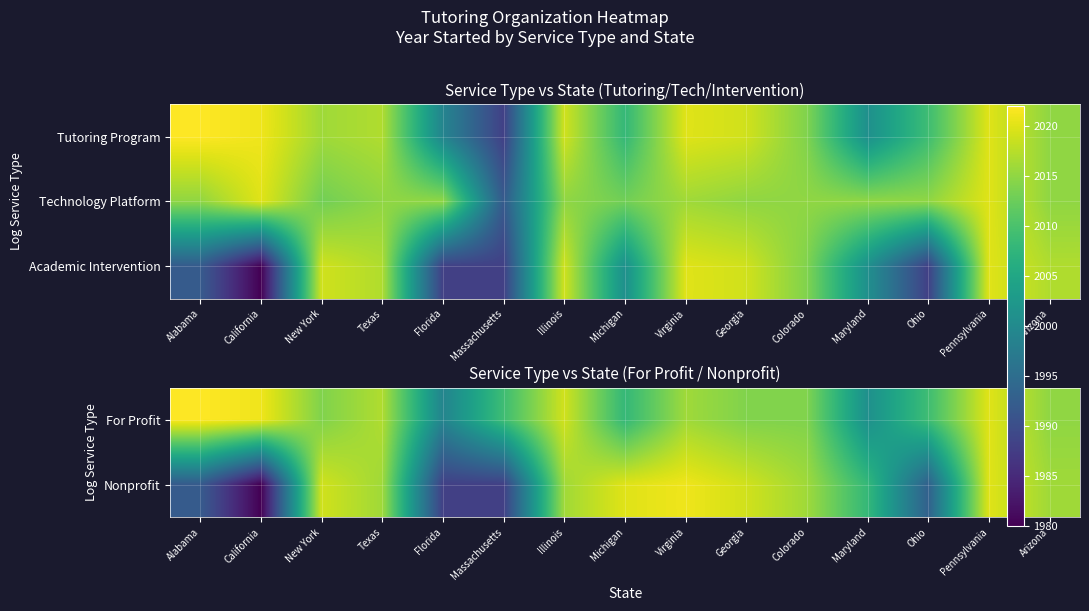

Count the number of categories in the chart.

15